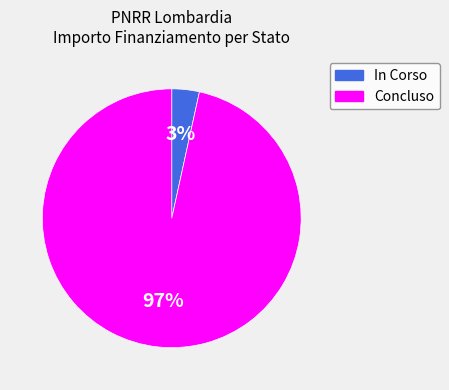

To the nearest percent, what percentage of the pie is Concluso?

97%